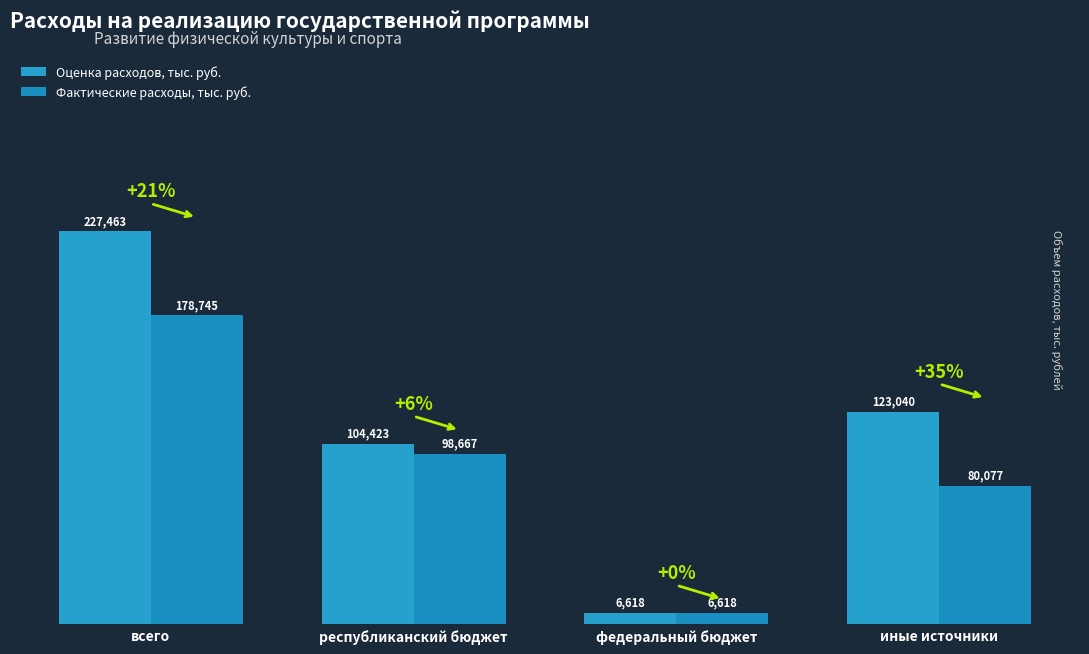

True or false: Фактические расходы, тыс. руб. has a value of 27073.8 at иные источники.

False